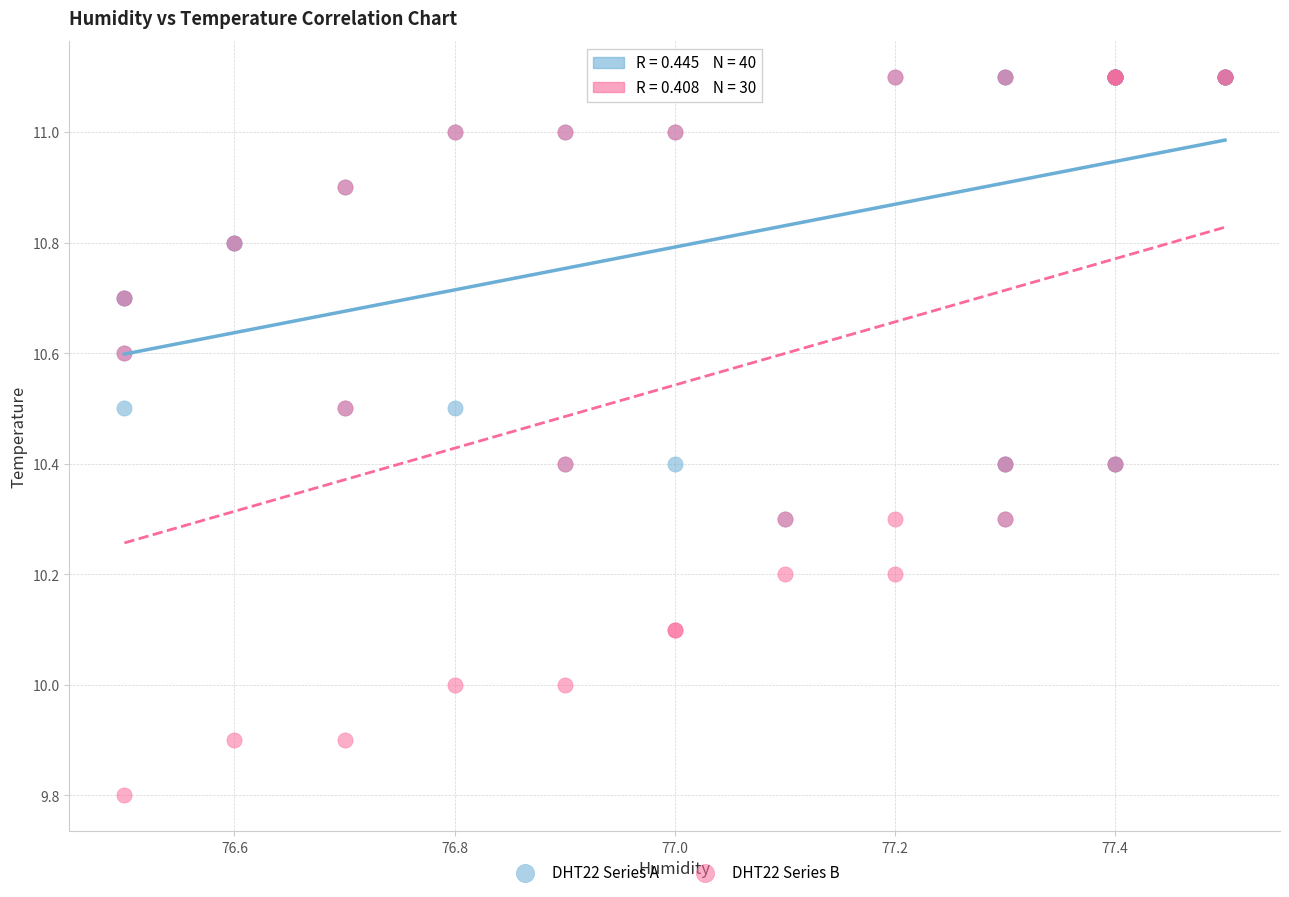

Which series has the largest Y range (max minus min)?

DHT22 Series B